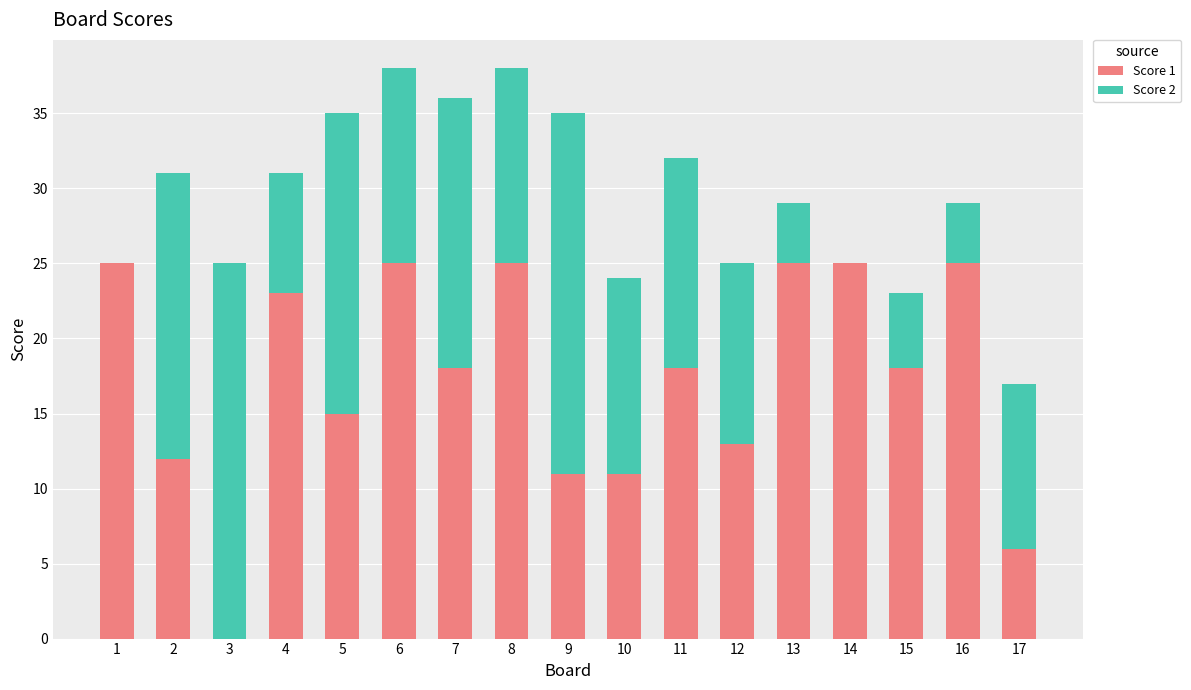

What is the total value across all series at 16?

29